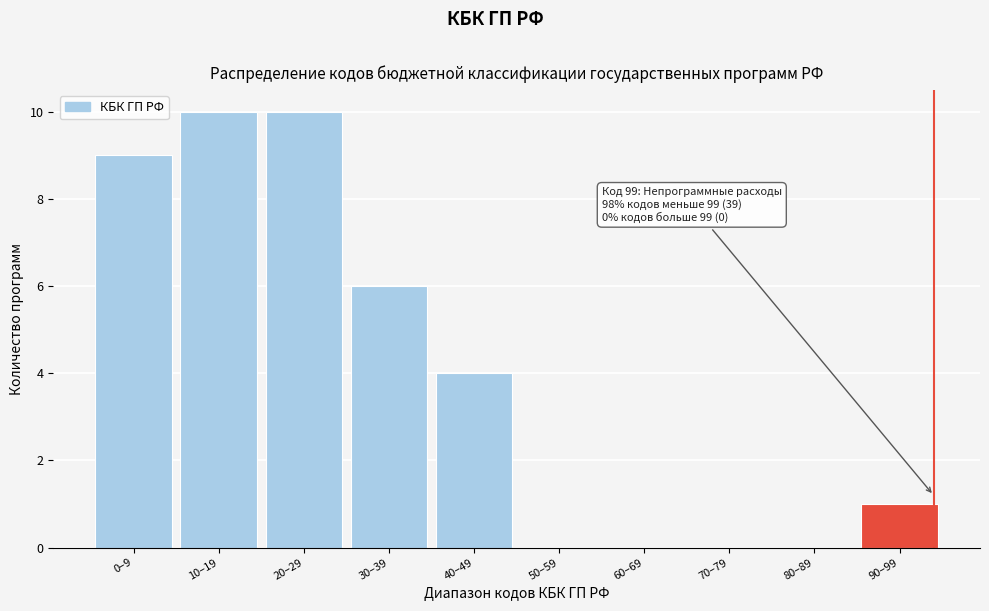

Reading left to right, extract all data points from this chart.

0–9=9	10–19=10	20–29=10	30–39=6	40–49=4	50–59=0	60–69=0	70–79=0	80–89=0	90–99=1